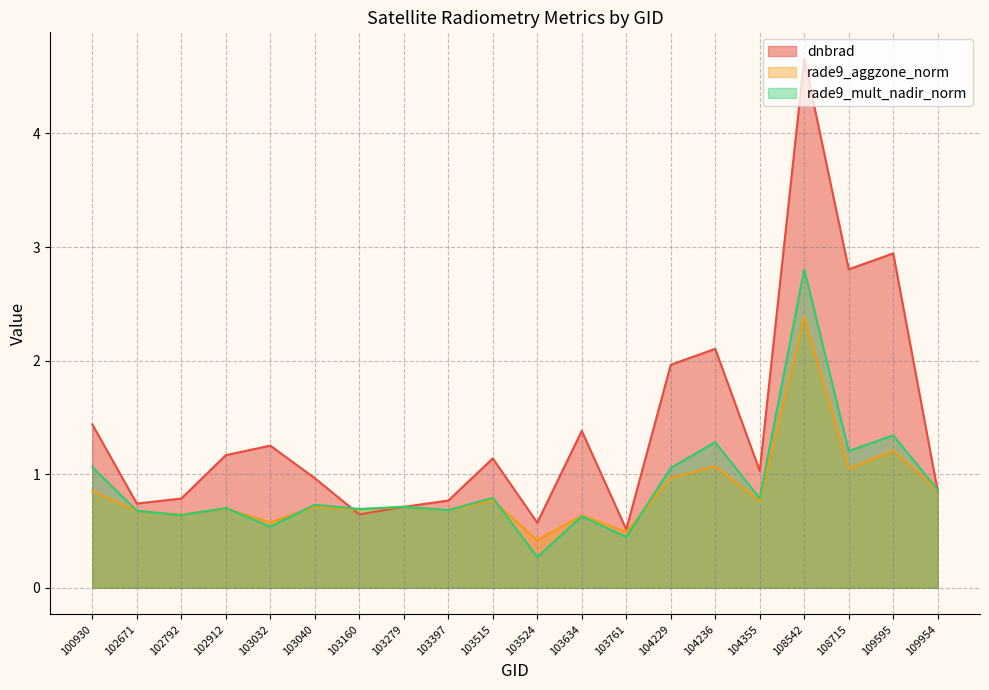

What is the difference between the maximum and minimum values in the rade9_mult_nadir_norm series?

2.5